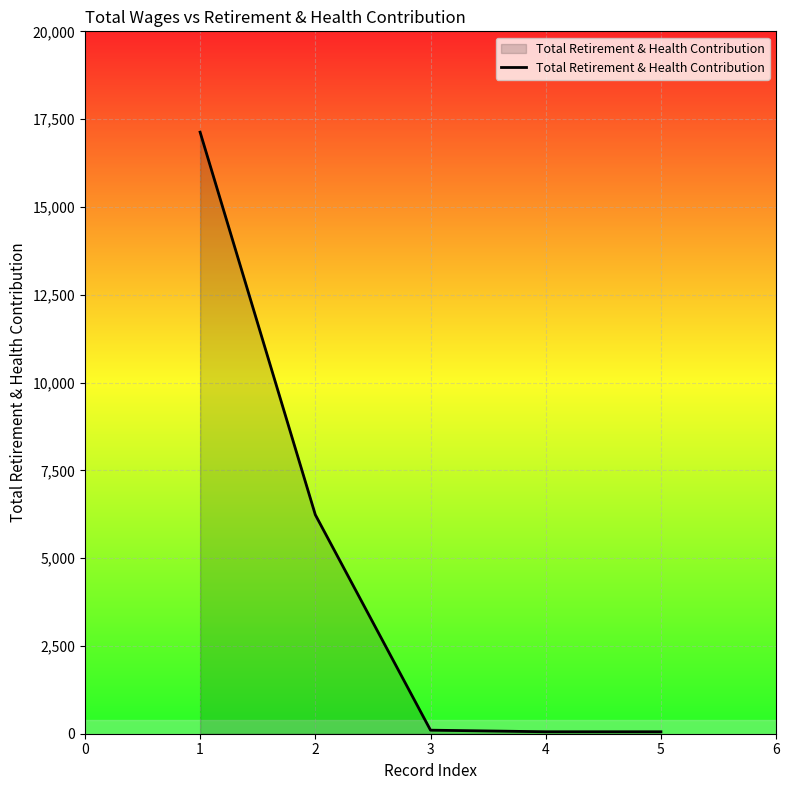

True or false: the data has more than 2 interior local peaks.

False